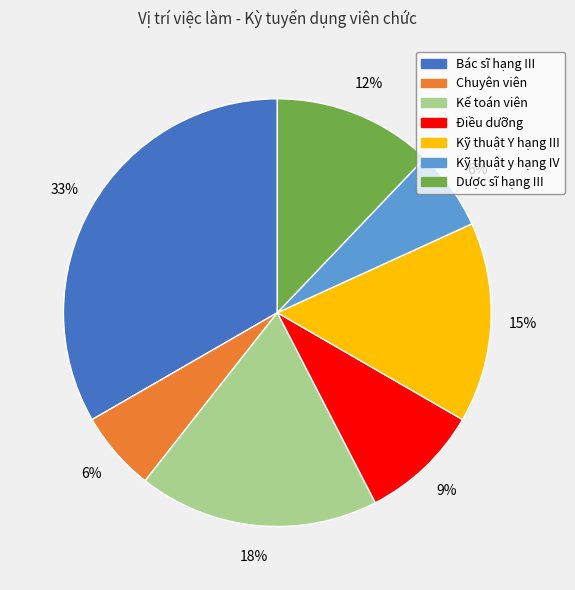

Approximately how many times larger is the value at Kỹ thuật Y hạng III compared to Kế toán viên?

0.8